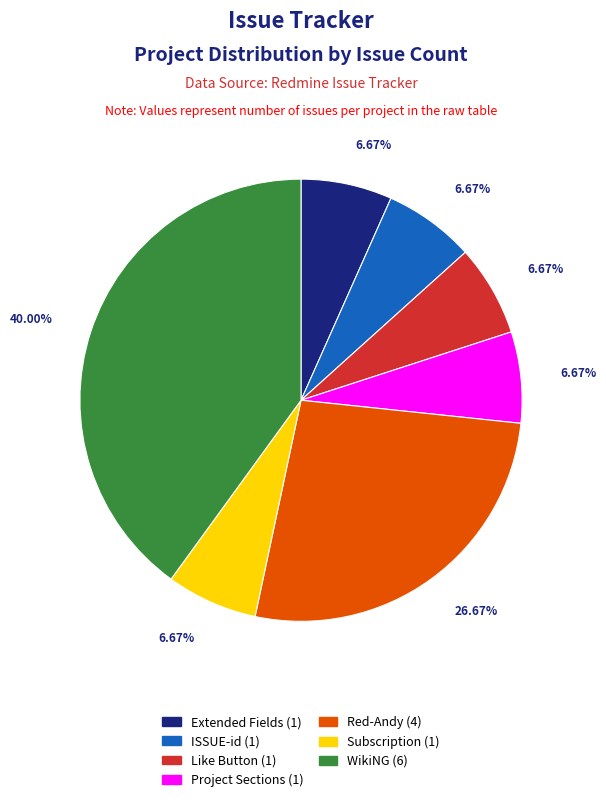

Which has a higher value, WikiNG or Red-Andy?

WikiNG